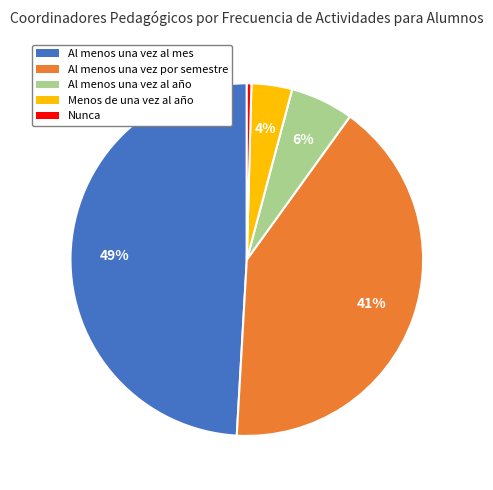

To the nearest percent, what is the average slice percentage?

20%